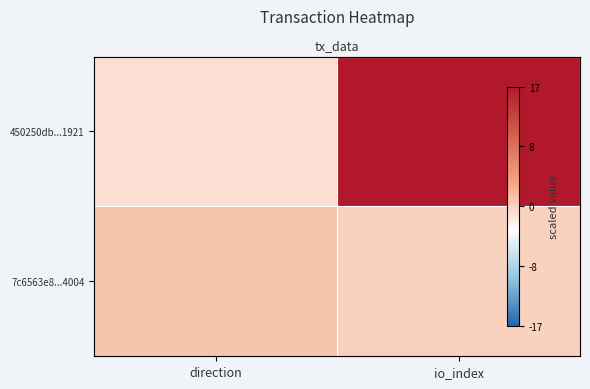

Where is 7c6563e8...4004 nearest to the value 0?

io_index